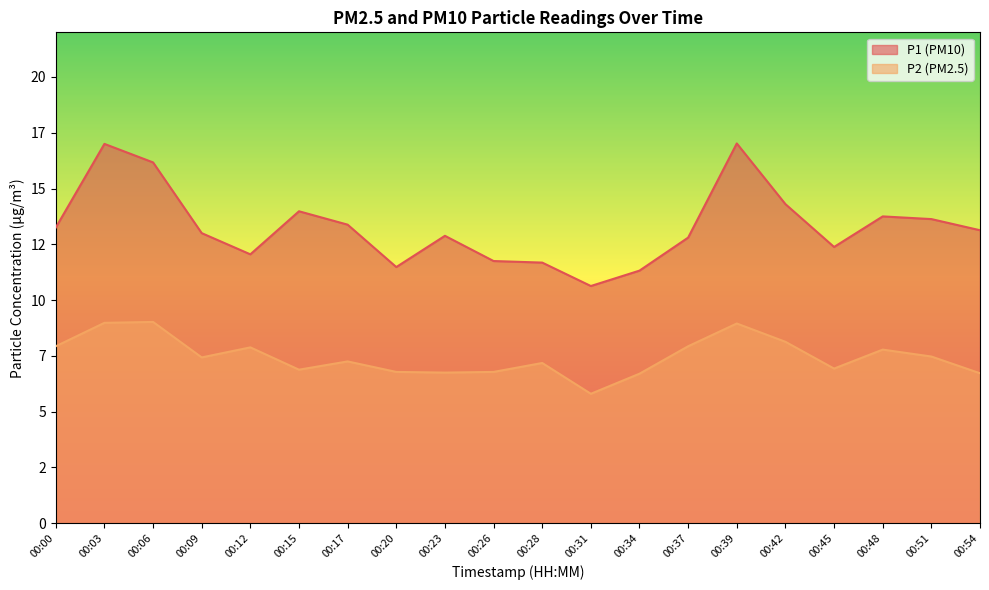

What is the sum of the P2 values at 00:26 and 00:39?

15.7